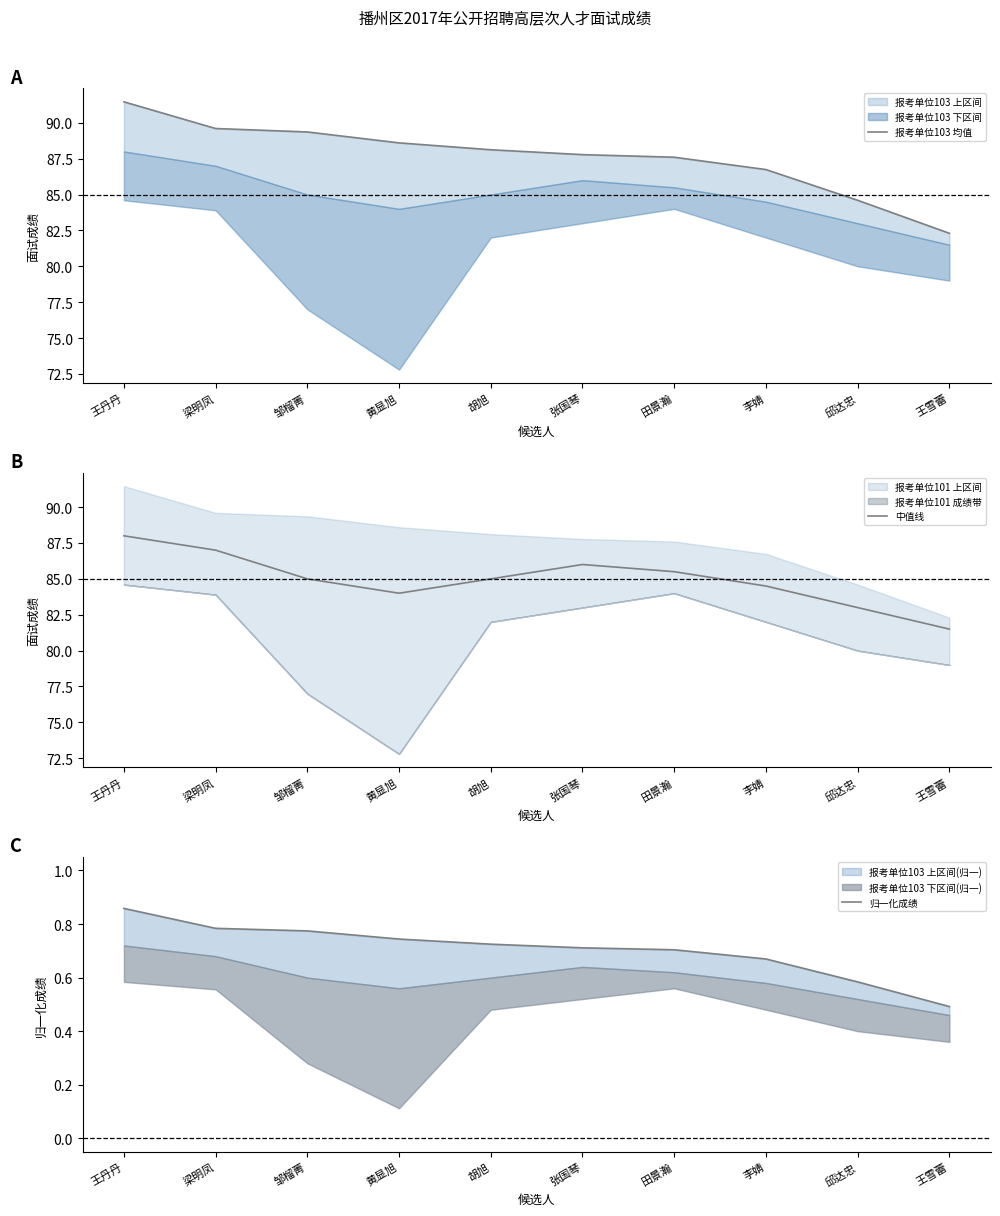

Between 梁明凤 and 邱达忠, which series saw the biggest shift?

报考单位103 均值